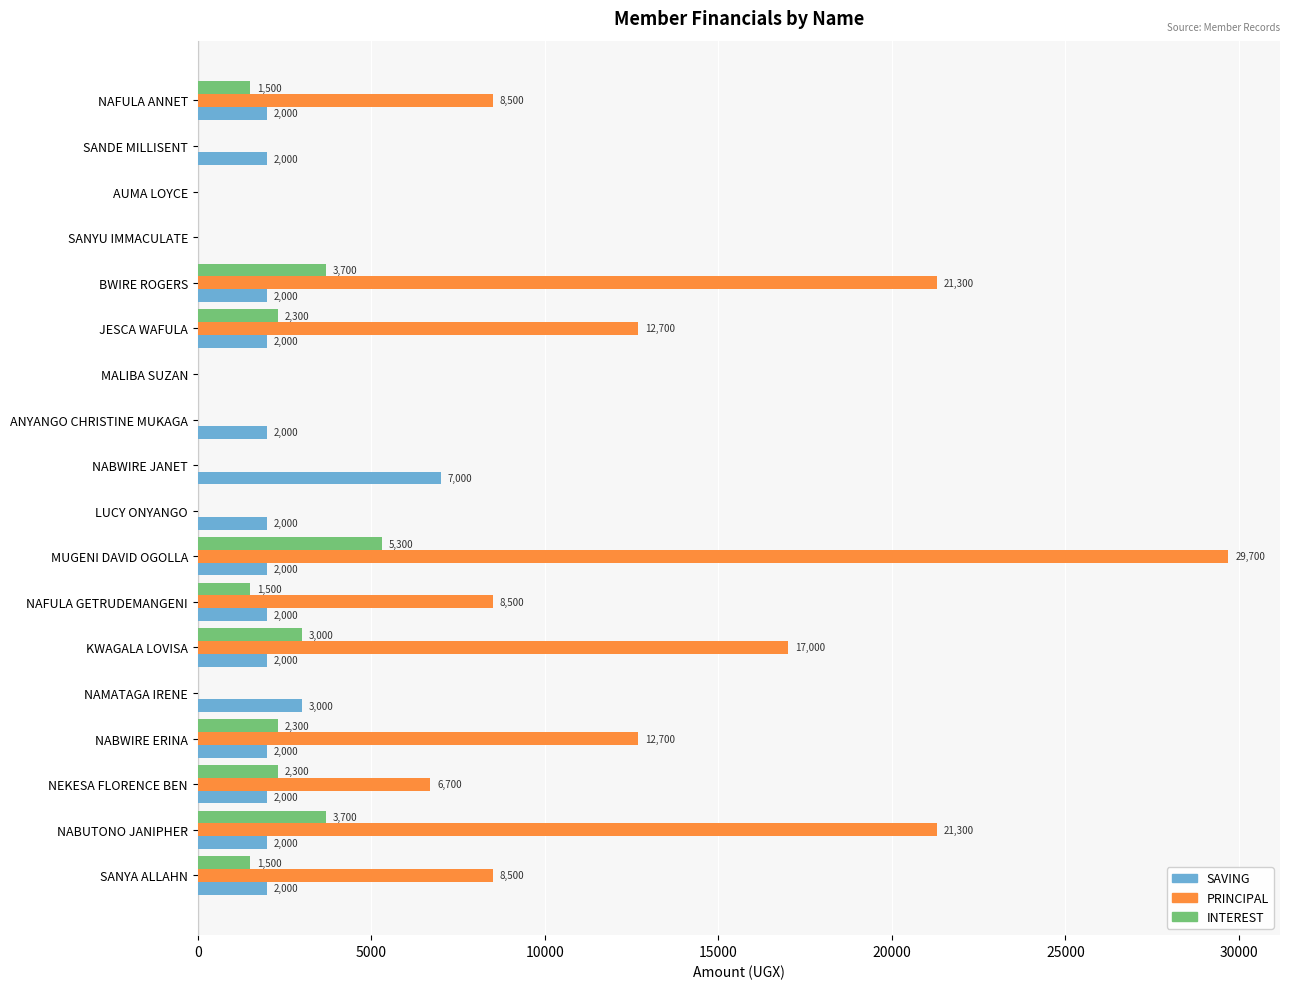

Which series has the largest range (max minus min)?

PRINCIPAL